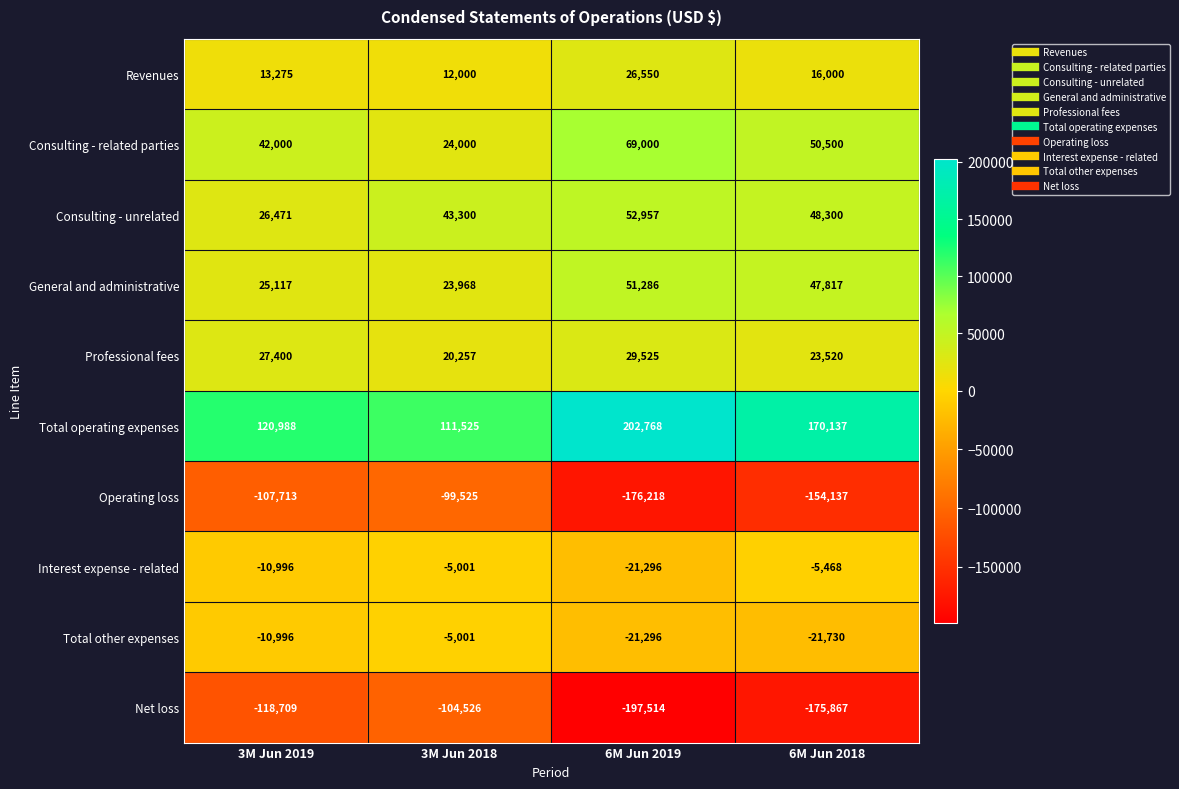

Which series has the largest total across all categories?

Total operating expenses